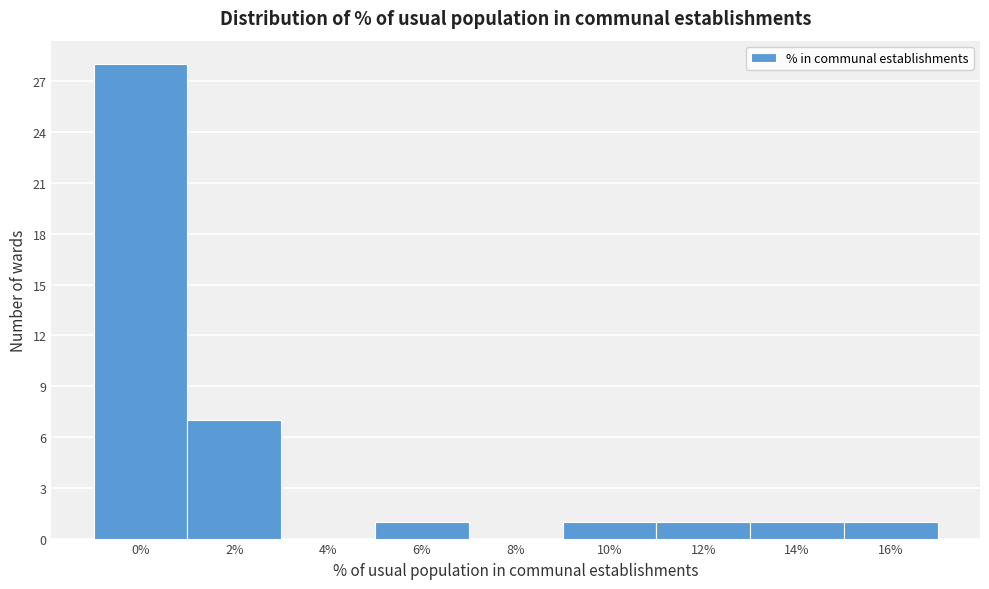

Reading left to right, transcribe all the data shown in this chart.

0%=28	2%=7	4%=0	6%=1	8%=0	10%=1	12%=1	14%=1	16%=1